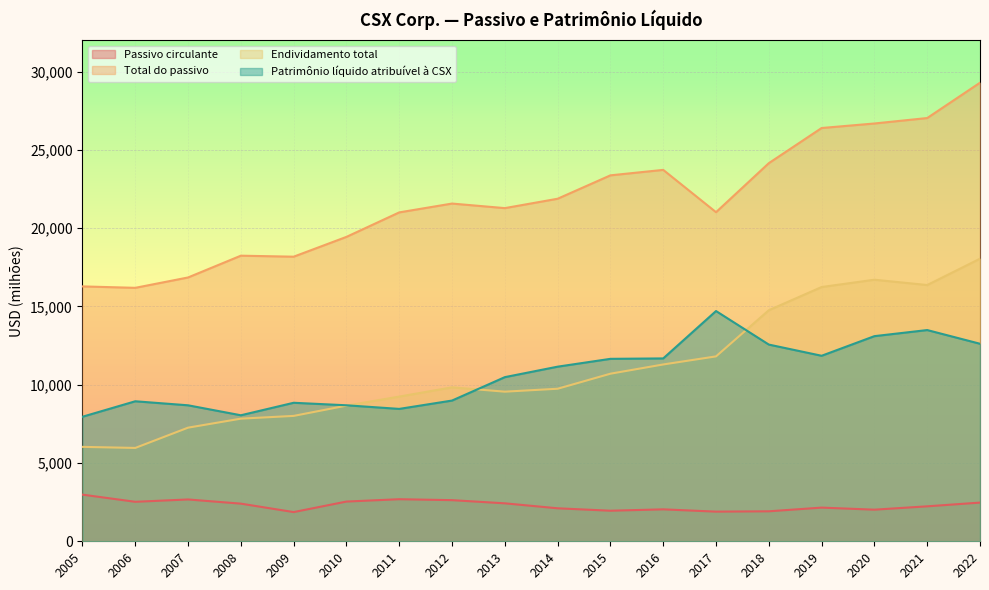

Reading right to left, transcribe all the data shown in this chart.

Passivo circulante: 2022=2471	2021=2233	2020=2019	2019=2151	2018=1915	2017=1894	2016=2040	2015=1952	2014=2107	2013=2424	2012=2627	2011=2687	2010=2537	2009=1865	2008=2404	2007=2671	2006=2522	2005=2979
Total do passivo: 2022=29287	2021=27031	2020=26683	2019=26394	2018=24149	2017=21018	2016=23720	2015=23371	2014=21877	2013=21278	2012=21569	2011=21005	2010=19441	2009=18176	2008=18240	2007=16849	2006=16187	2005=16278
Endividamento total: 2022=18047	2021=16366	2020=16705	2019=16238	2018=14757	2017=11809	2016=11293	2015=10703	2014=9742	2013=9555	2012=9832	2011=9241	2010=8664	2009=8008	2008=7832	2007=7257	2006=5962	2005=6030
Patrimônio líquido atribuível à CSX: 2022=12615	2021=13490	2020=13101	2019=11848	2018=12563	2017=14705	2016=11679	2015=11652	2014=11152	2013=10483	2012=8988	2011=8455	2010=8686	2009=8846	2008=8048	2007=8685	2006=8942	2005=7954